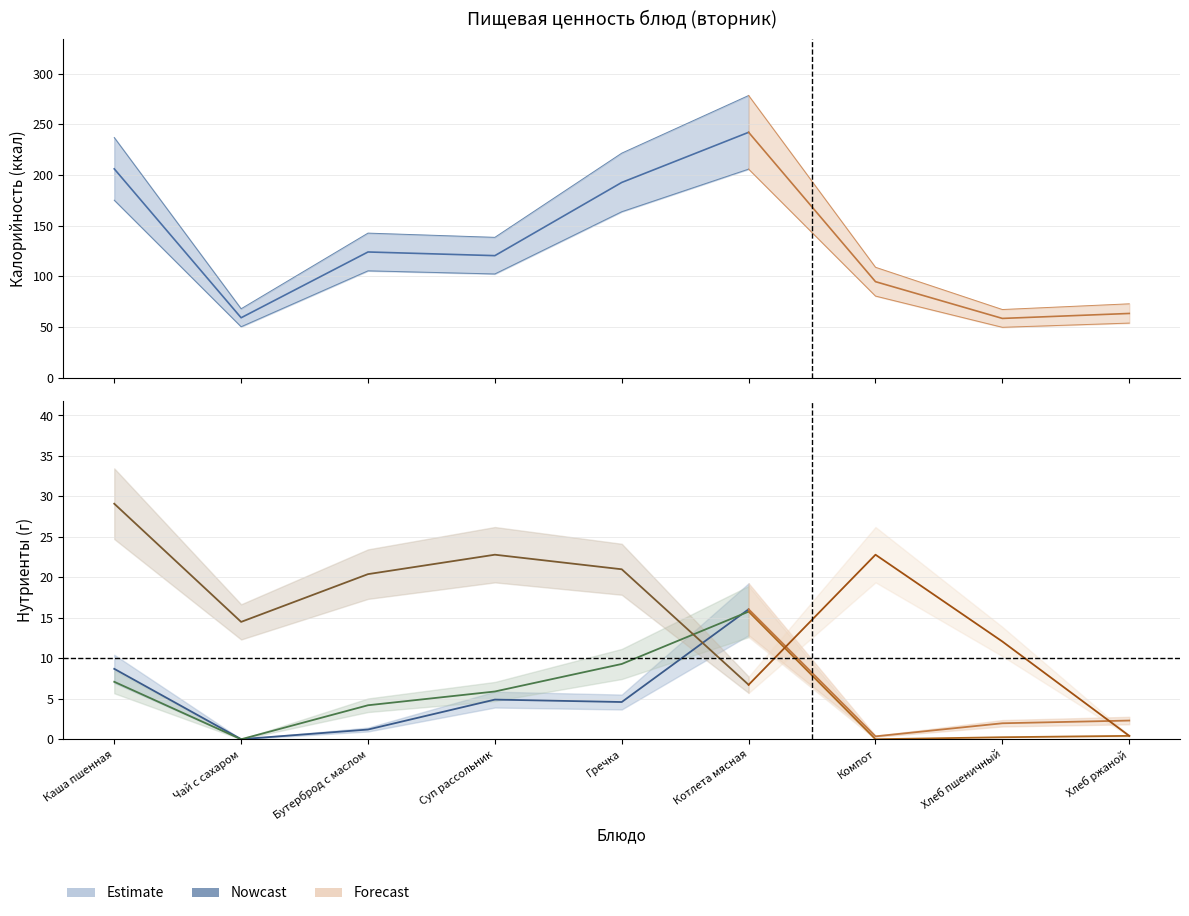

Where is the first local maximum for Жиры?

Котлета мясная